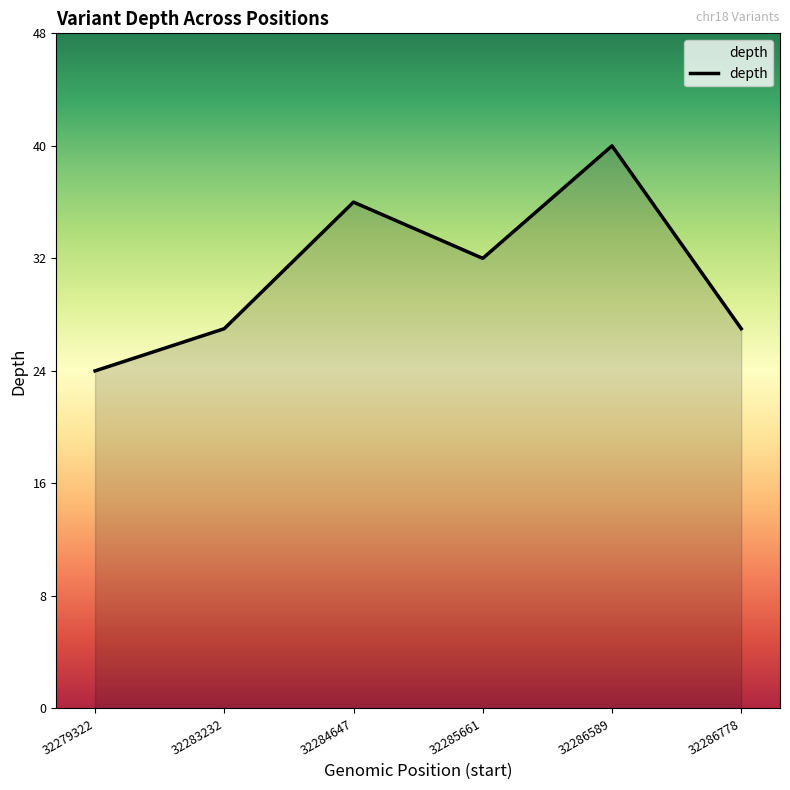

Approximately how many times larger is the value at 32286778 compared to 32283232?

1.0